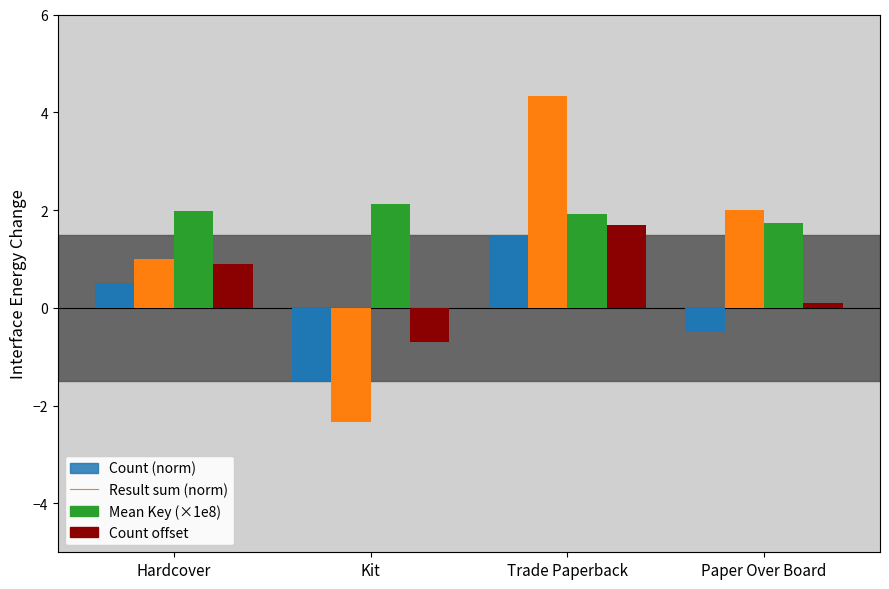

How many negative values does the Count offset series have?

1